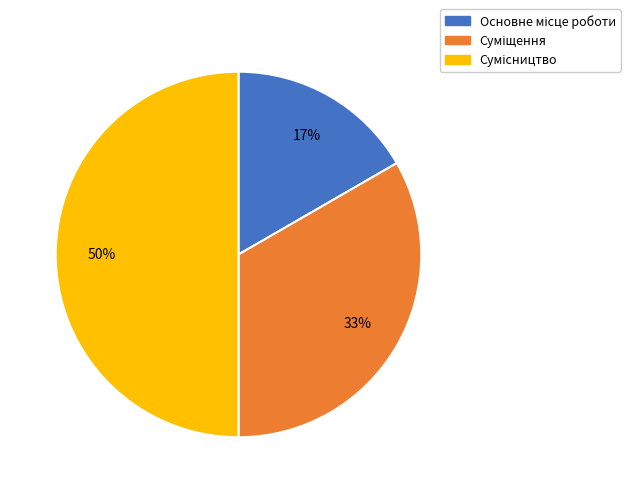

To the nearest percent, what is the difference between the largest and smallest slice percentages?

33%